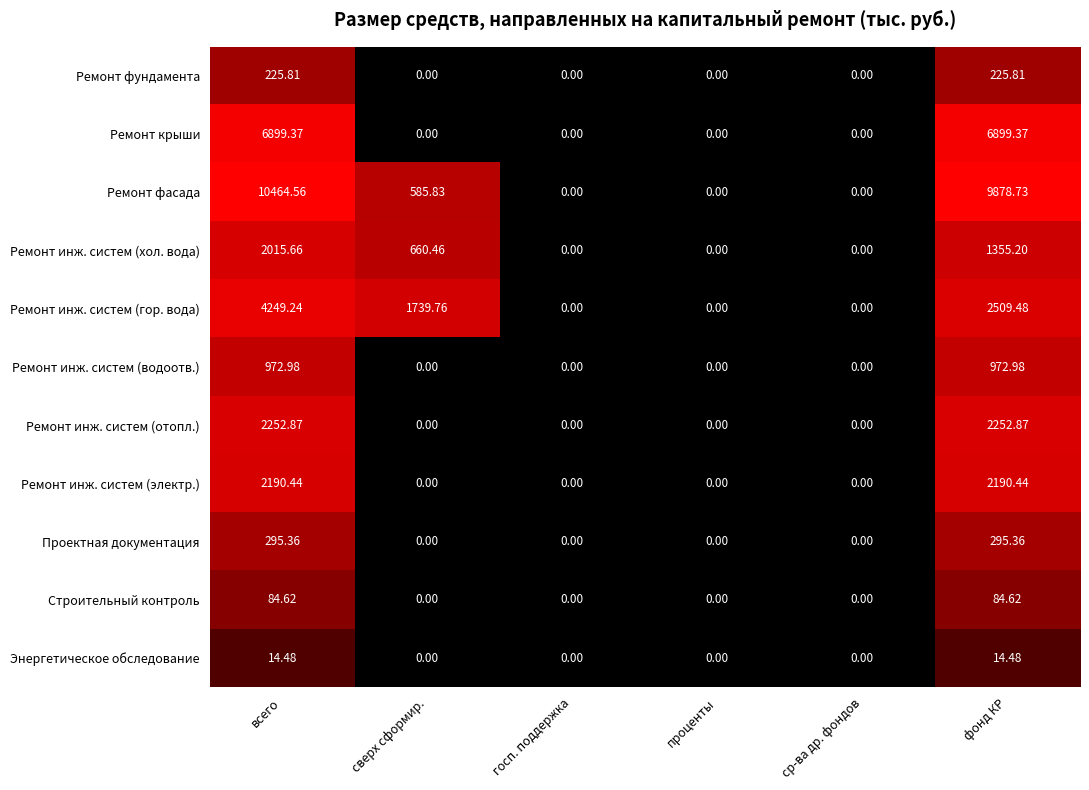

List the series in order of their peak value, lowest first.

Энергетическое обследование, Строительный контроль, Ремонт фундамента, Проектная документация, Ремонт инж. систем (водоотв.), Ремонт инж. систем (хол. вода), Ремонт инж. систем (электр.), Ремонт инж. систем (отопл.), Ремонт инж. систем (гор. вода), Ремонт крыши, Ремонт фасада